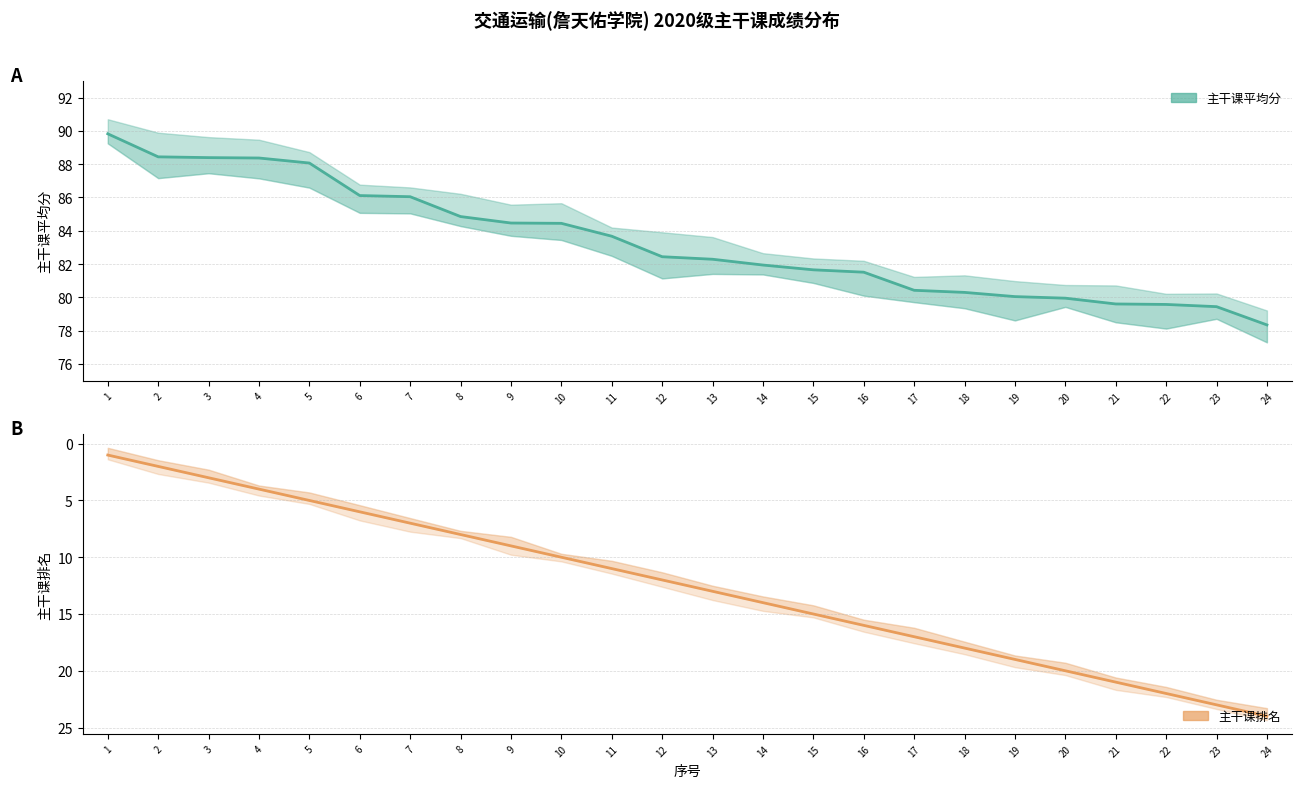

Is it true that 主干课平均分 equals 20.4 at 4?

False